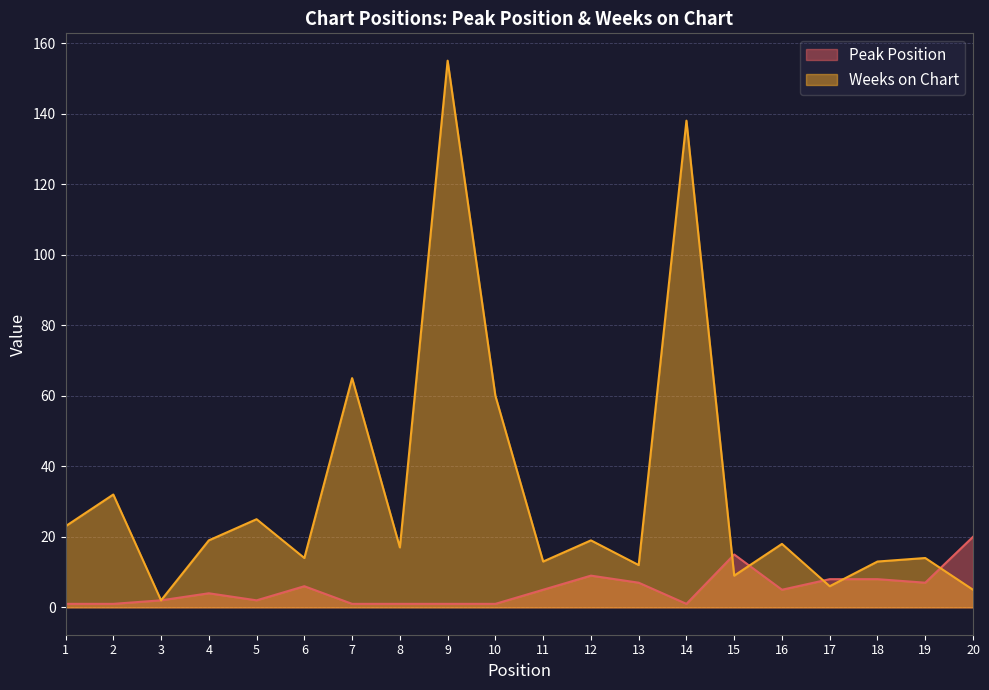

Where do Peak Position and Weeks on Chart first cross each other?

14 and 15